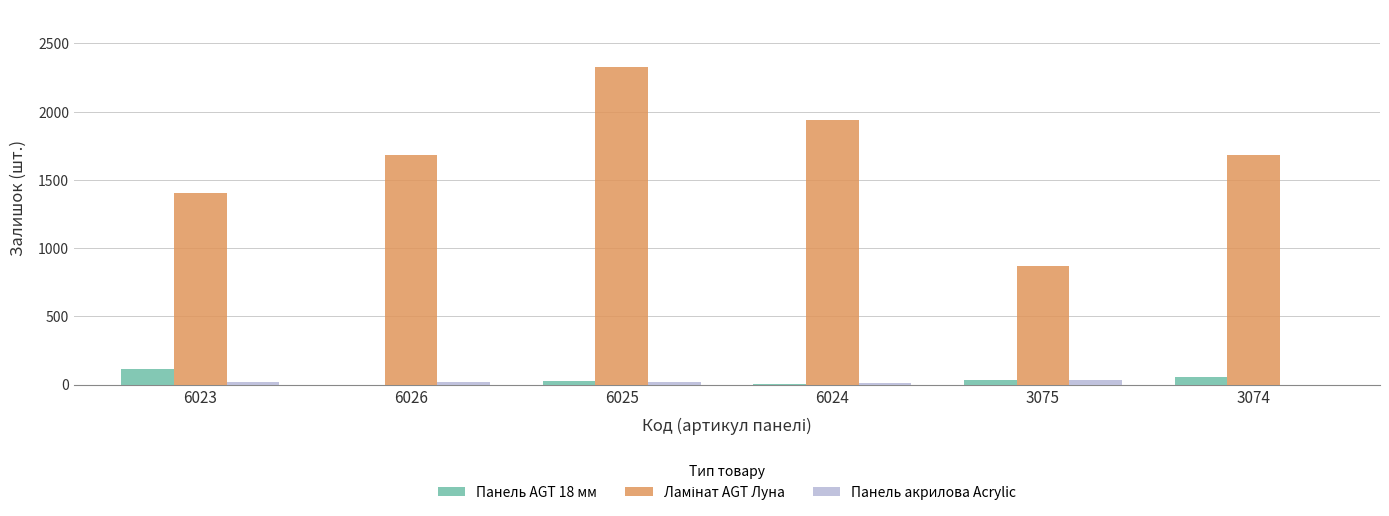

True or false: Панель AGT 18 мм has a value of 36 at 3075.

True